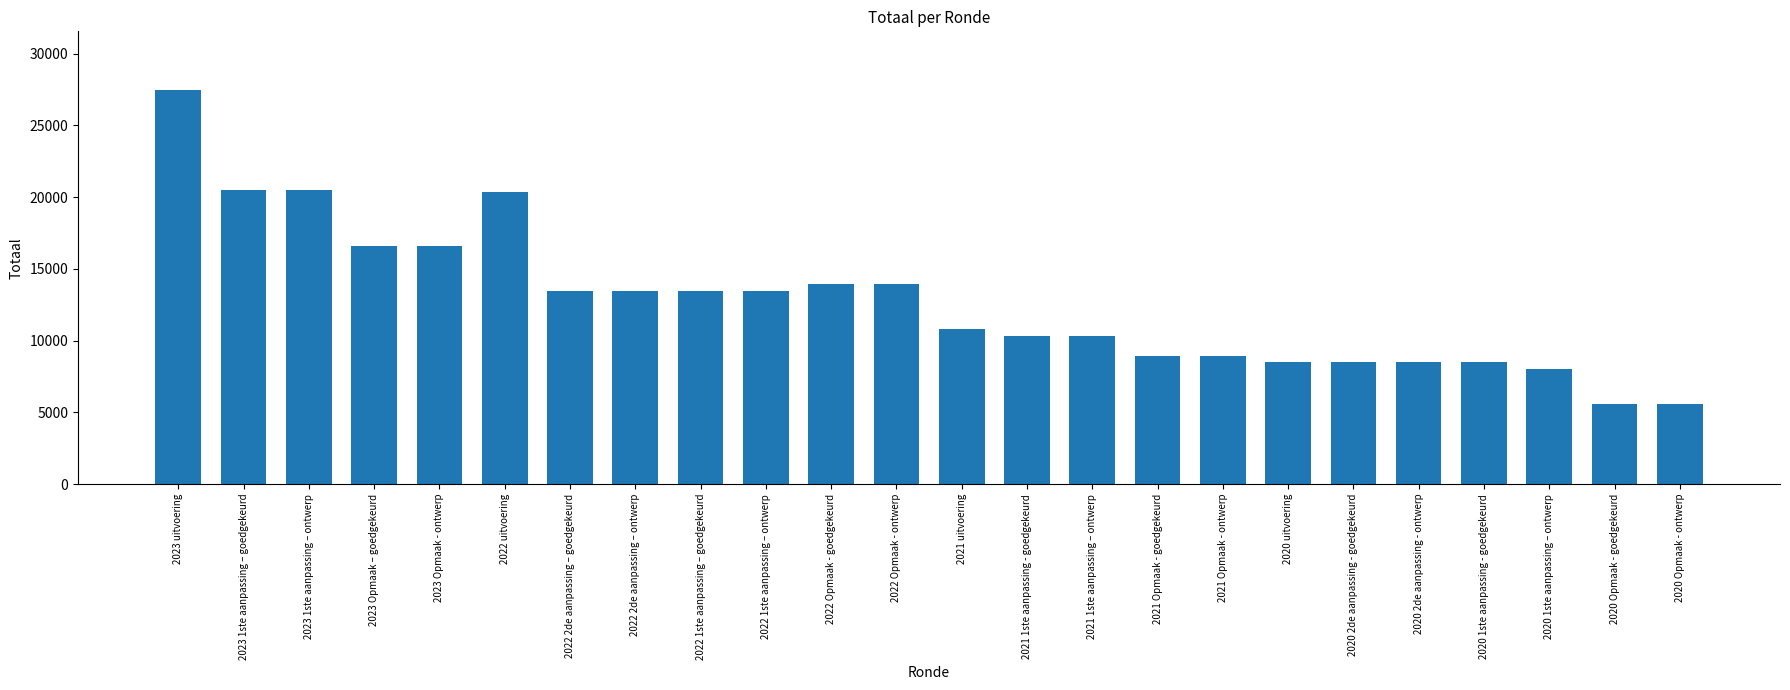

What is the sum of all values?

306188